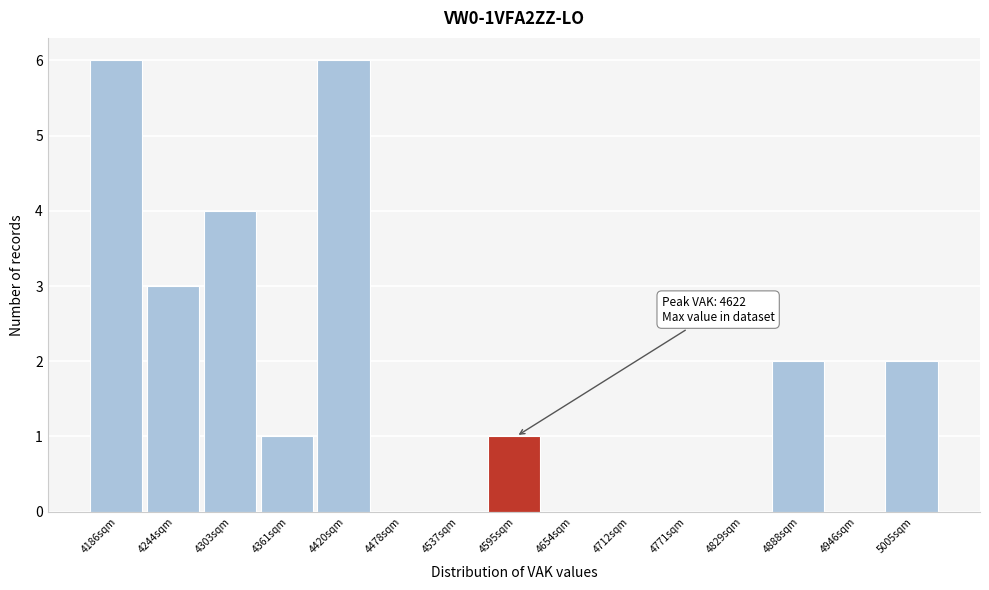

Reading left to right, list all the values displayed in this chart.

4186sqm=6	4244sqm=3	4303sqm=4	4361sqm=1	4420sqm=6	4478sqm=0	4537sqm=0	4595sqm=1	4654sqm=0	4712sqm=0	4771sqm=0	4829sqm=0	4888sqm=2	4946sqm=0	5005sqm=2